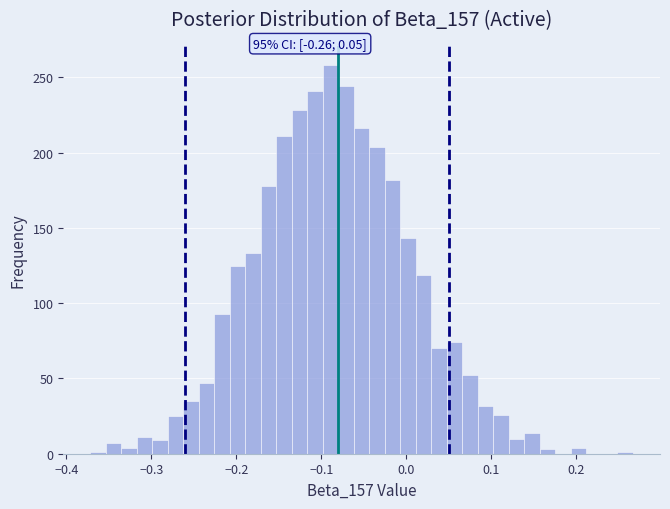

Around what value on the x-axis is the tallest bar? Give the approximate position of its centre, as read against the axis.

-0.09